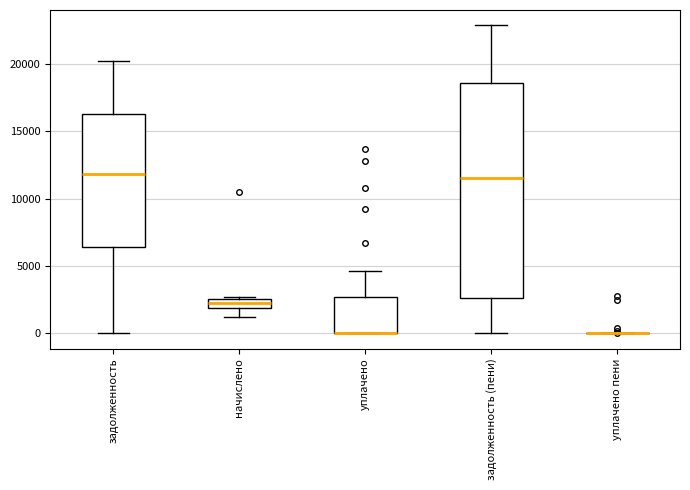

Which box is the tallest, from its lower edge to its upper edge?

задолженность (пени)